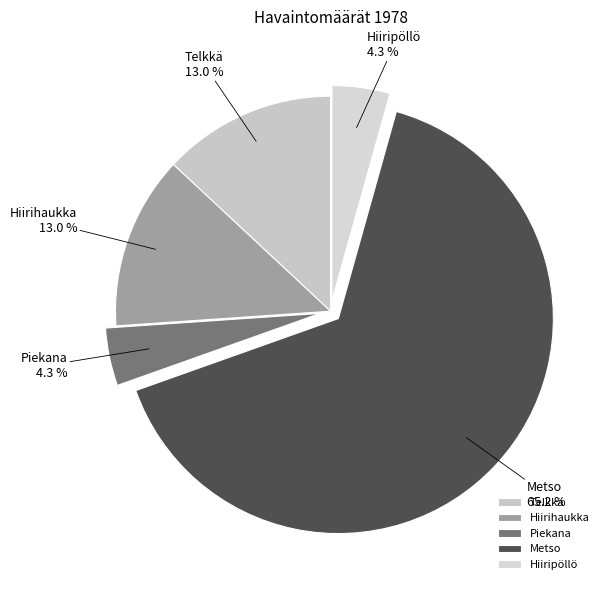

To the nearest percent, what is the difference between the largest and smallest slice percentages?

61%